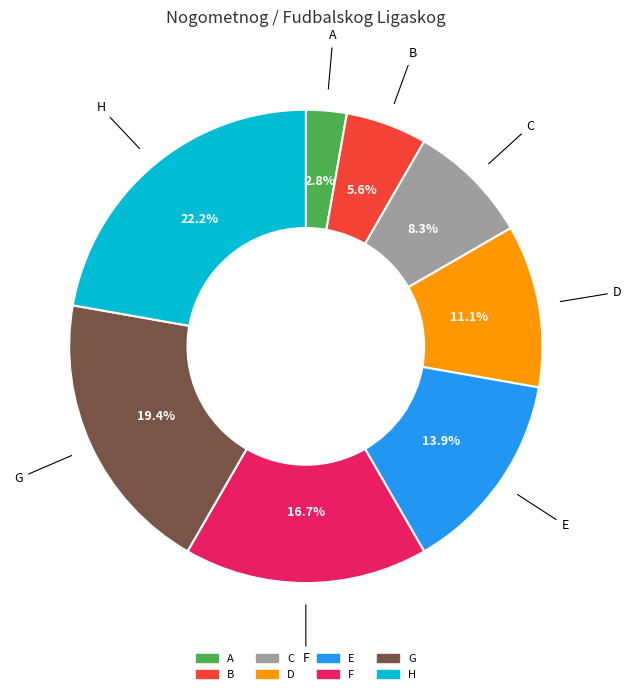

What percentage is NOT represented by H?

77.8%